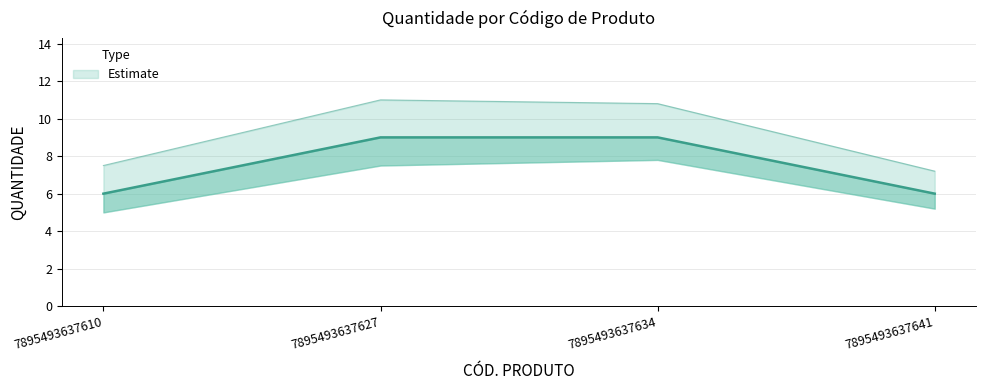

What is the average value?

8